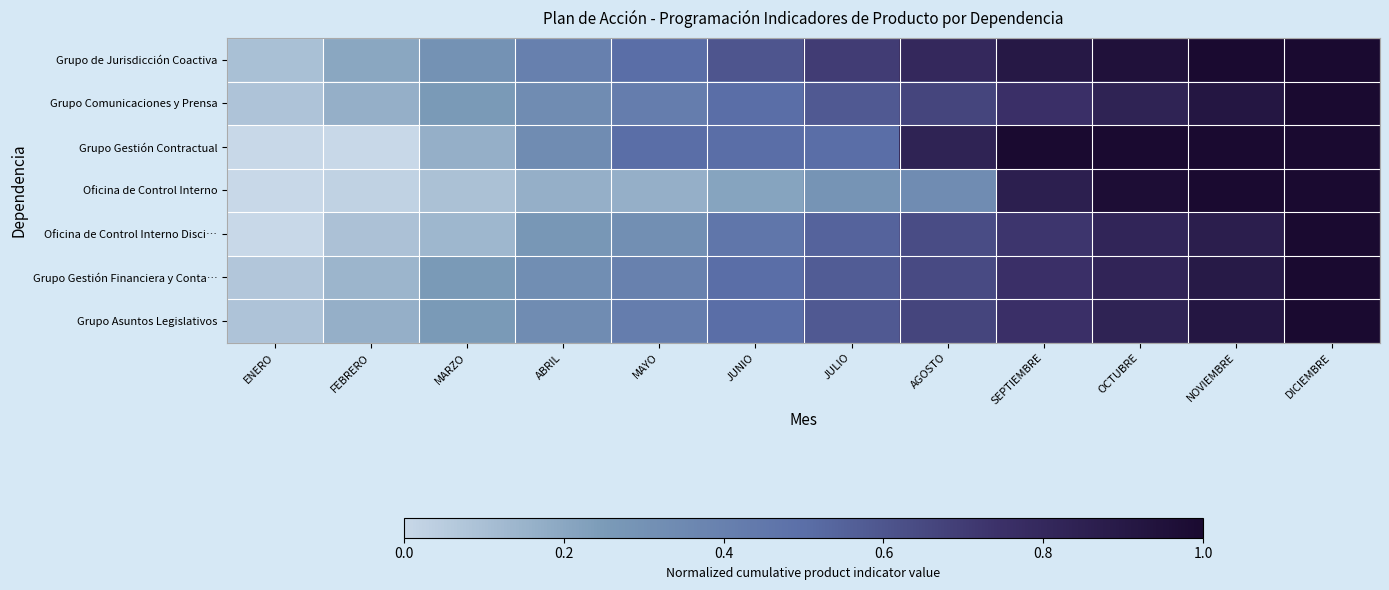

Reading right to left, transcribe all the data shown in this chart.

Grupo de Jurisdicción Coactiva: DICIEMBRE=1.0	NOVIEMBRE=1.0	OCTUBRE=0.9	SEPTIEMBRE=0.9	AGOSTO=0.8	JULIO=0.7	JUNIO=0.6	MAYO=0.5	ABRIL=0.4	MARZO=0.3	FEBRERO=0.2	ENERO=0.1
Grupo Comunicaciones y Prensa: DICIEMBRE=1.0	NOVIEMBRE=0.9	OCTUBRE=0.8	SEPTIEMBRE=0.8	AGOSTO=0.7	JULIO=0.6	JUNIO=0.5	MAYO=0.4	ABRIL=0.3	MARZO=0.2	FEBRERO=0.2	ENERO=0.1
Grupo Gestión Contractual: DICIEMBRE=1.0	NOVIEMBRE=1.0	OCTUBRE=1.0	SEPTIEMBRE=1.0	AGOSTO=0.8	JULIO=0.5	JUNIO=0.5	MAYO=0.5	ABRIL=0.3	MARZO=0.2	FEBRERO=0.0	ENERO=0.0
Oficina de Control Interno: DICIEMBRE=1.0	NOVIEMBRE=1.0	OCTUBRE=1.0	SEPTIEMBRE=0.9	AGOSTO=0.3	JULIO=0.3	JUNIO=0.2	MAYO=0.2	ABRIL=0.2	MARZO=0.1	FEBRERO=0.0	ENERO=0.0
Oficina de Control Interno Disci…: DICIEMBRE=1.0	NOVIEMBRE=0.9	OCTUBRE=0.8	SEPTIEMBRE=0.7	AGOSTO=0.6	JULIO=0.5	JUNIO=0.5	MAYO=0.3	ABRIL=0.3	MARZO=0.1	FEBRERO=0.1	ENERO=0.0
Grupo Gestión Financiera y Conta…: DICIEMBRE=1.0	NOVIEMBRE=0.9	OCTUBRE=0.8	SEPTIEMBRE=0.8	AGOSTO=0.6	JULIO=0.6	JUNIO=0.5	MAYO=0.4	ABRIL=0.3	MARZO=0.2	FEBRERO=0.1	ENERO=0.1
Grupo Asuntos Legislativos: DICIEMBRE=1.0	NOVIEMBRE=0.9	OCTUBRE=0.8	SEPTIEMBRE=0.8	AGOSTO=0.7	JULIO=0.6	JUNIO=0.5	MAYO=0.4	ABRIL=0.3	MARZO=0.2	FEBRERO=0.2	ENERO=0.1